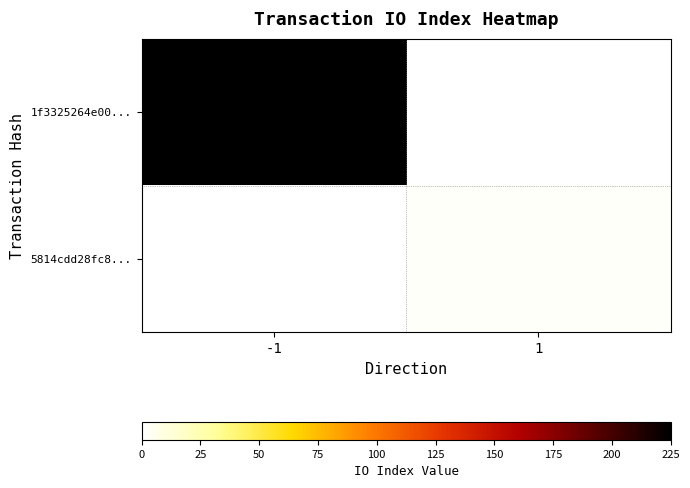

The 5814cdd28fc8... series shows 2.0 at 1. True or false?

True